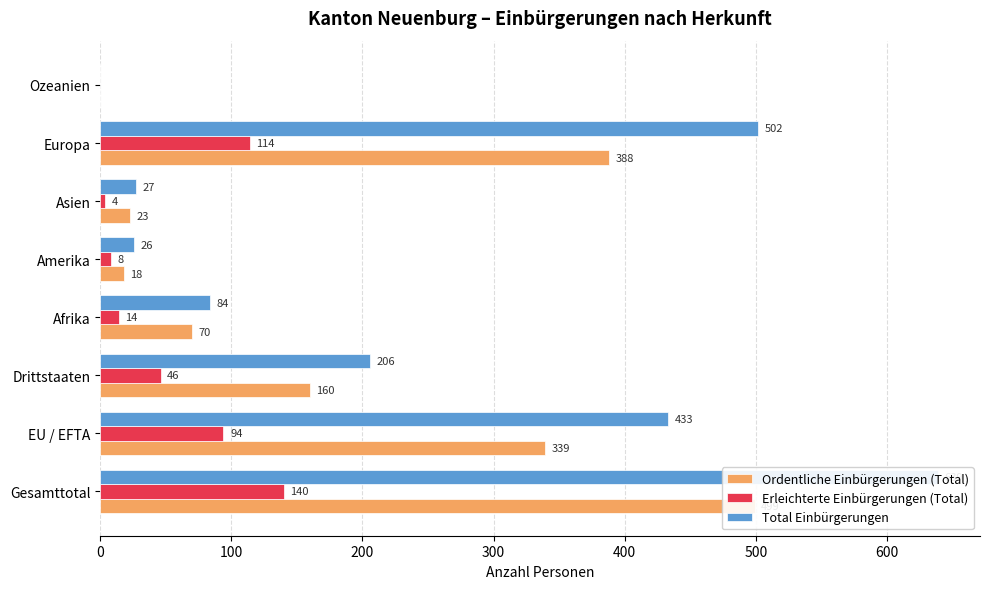

How many values in Total Einbürgerungen are above zero?

7